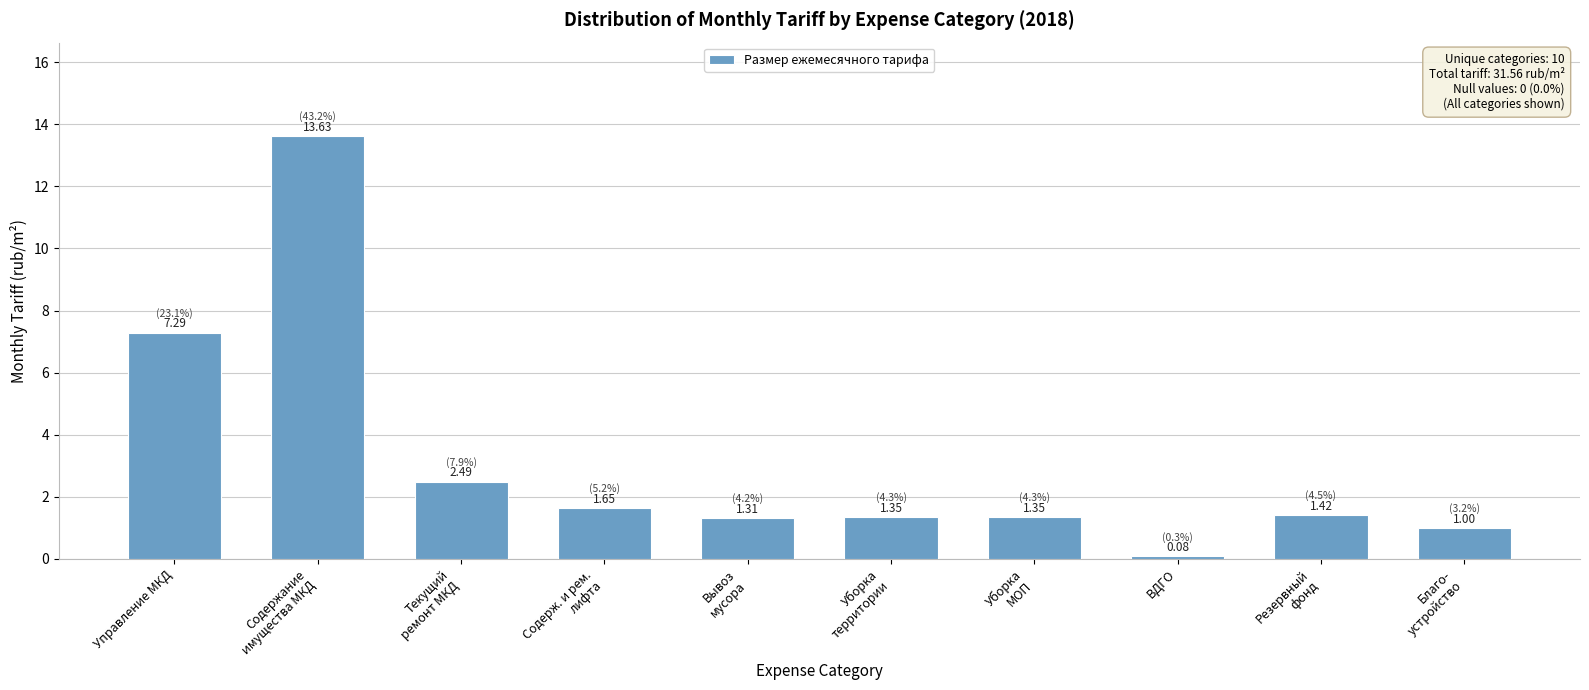

What is the difference between the maximum and second lowest values?

12.6